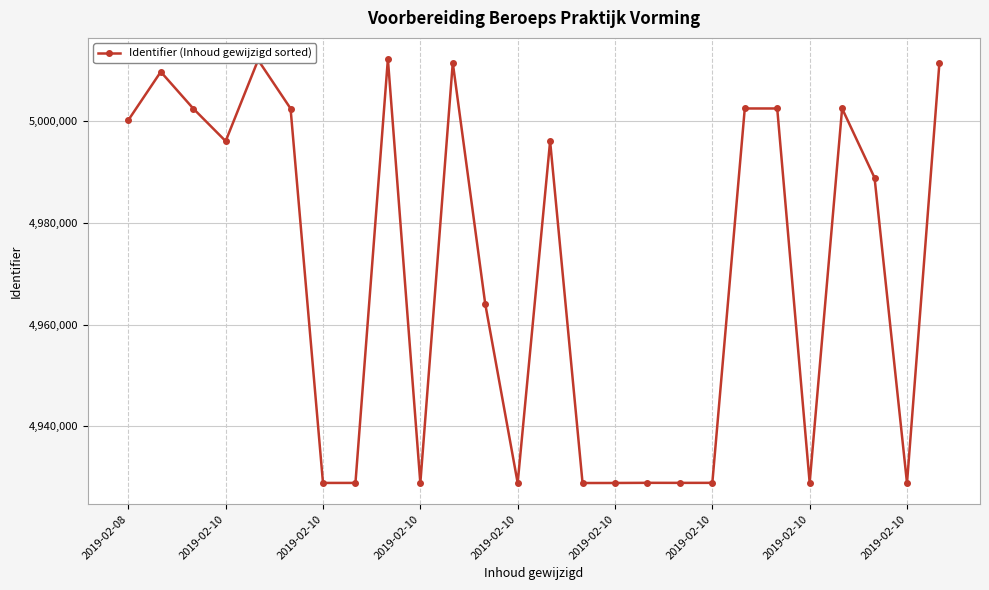

True or false: the data has more than 2 interior local peaks.

True